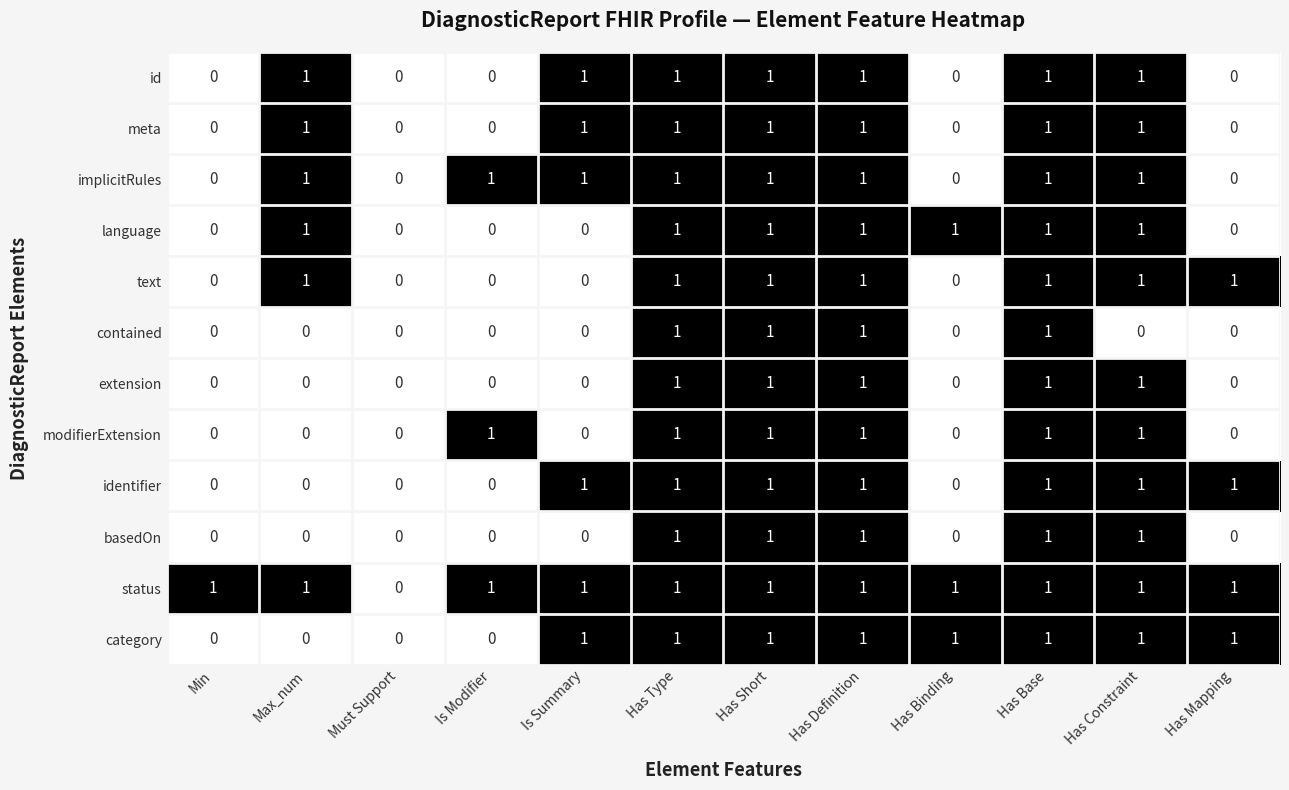

Is the value of category at Has Type greater than the value of contained at Max_num?

Yes